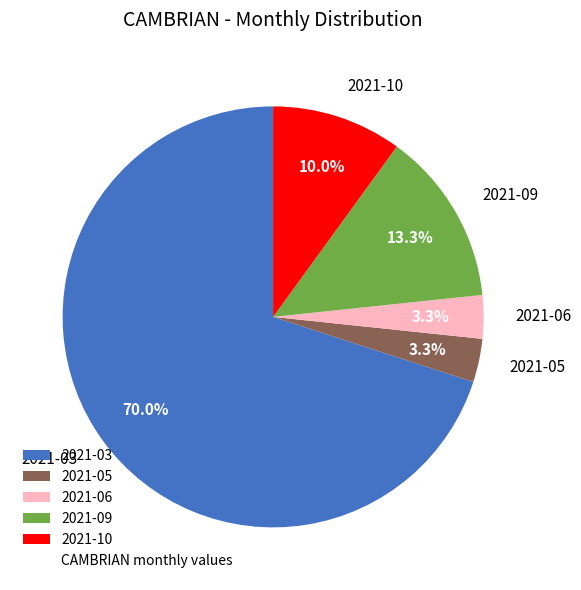

What percentage is NOT represented by 2021-05?

96.7%